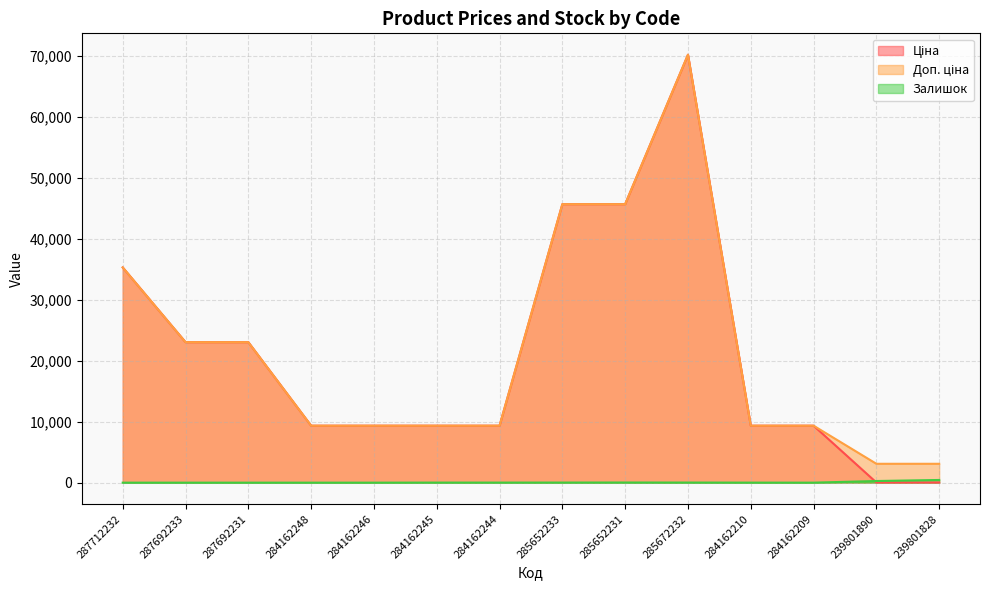

What is the average value of the Ціна series?

21358.3